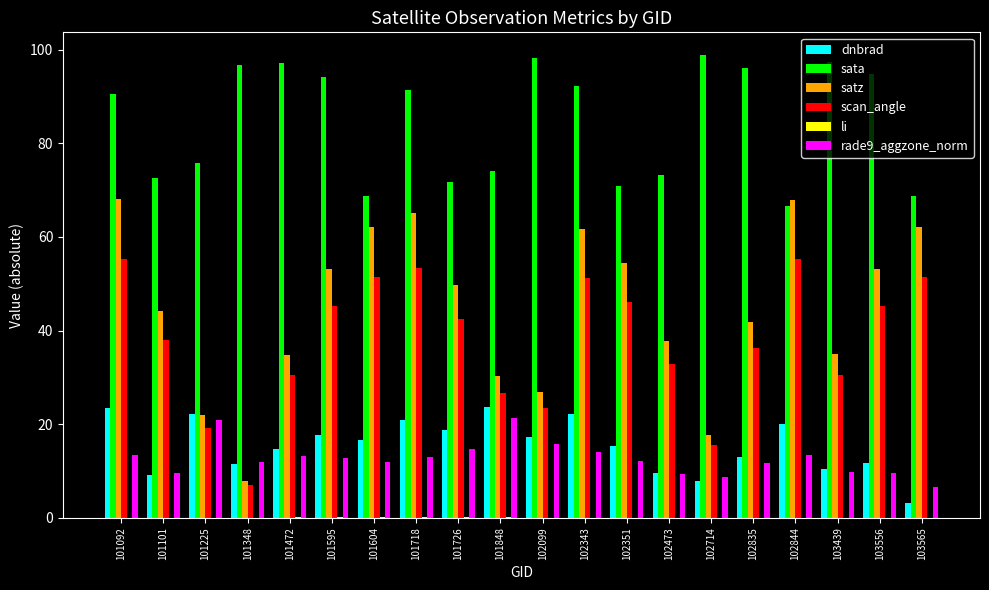

Is the value of satz at 101848 greater than the value of sata at 102099?

No